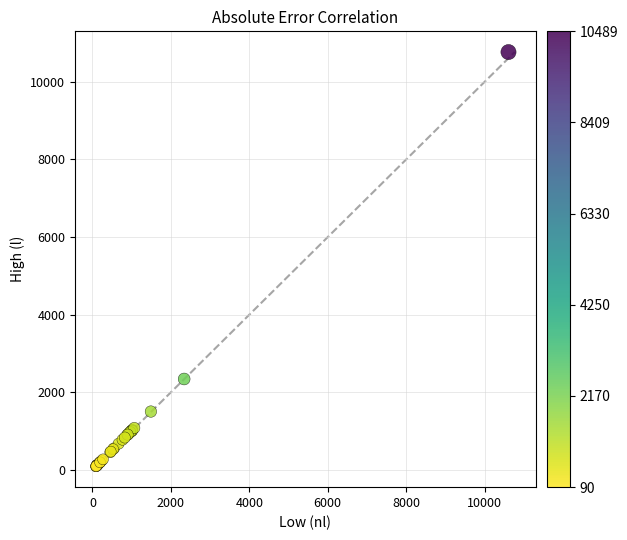

What Y value in the scatter plot is closest to 5429?

2344.0